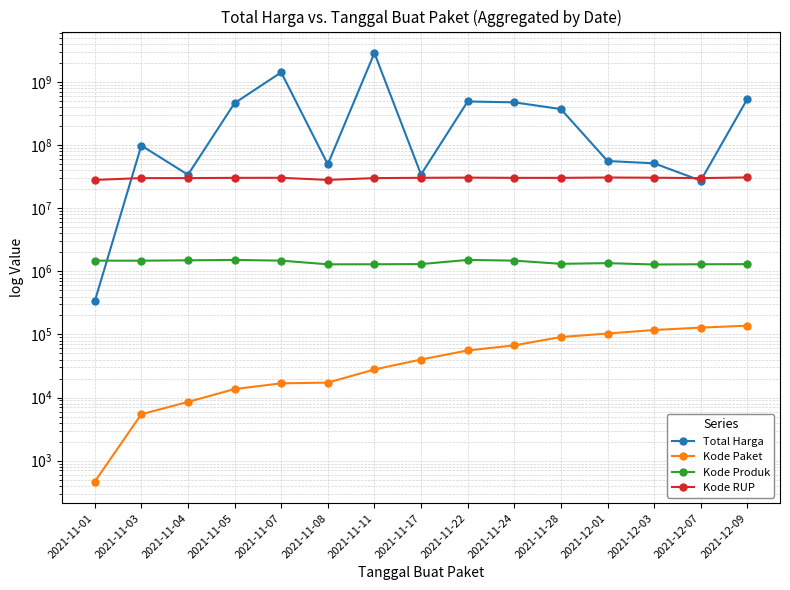

At which label does Kode RUP reach its peak?

2021-12-09